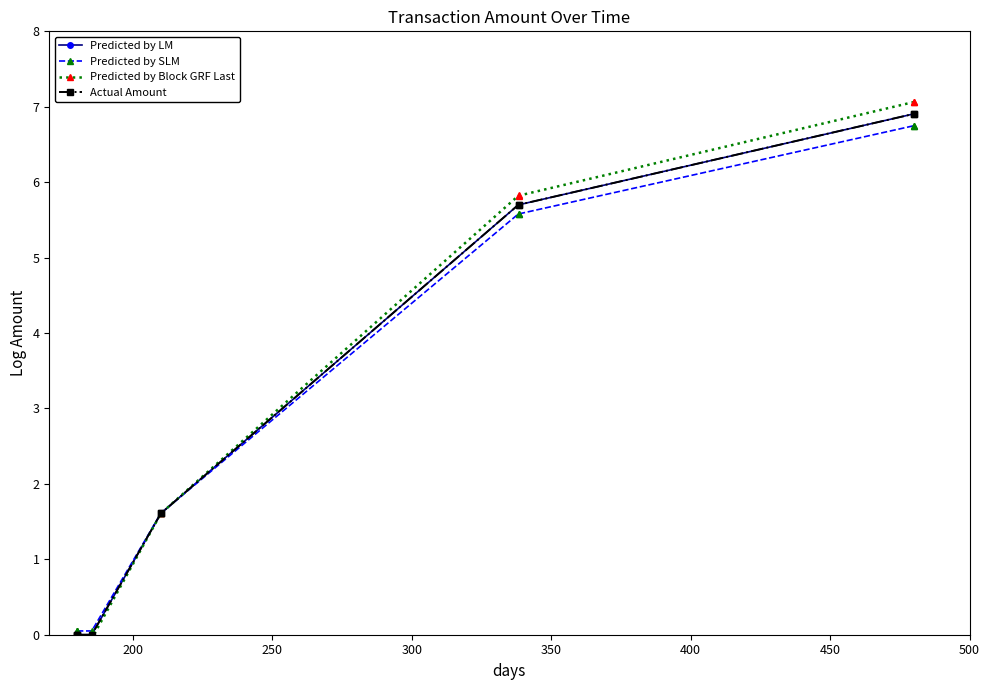

In Predicted by SLM, how many points are higher than both neighbors (excluding endpoints)?

2